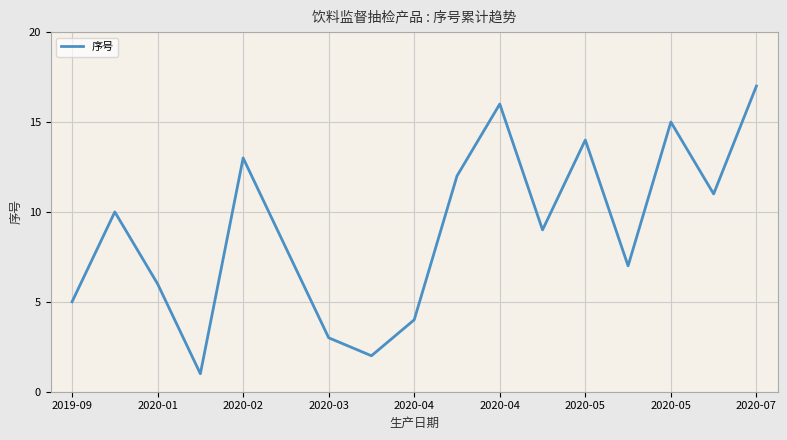

What is the maximum value shown in the chart?

17